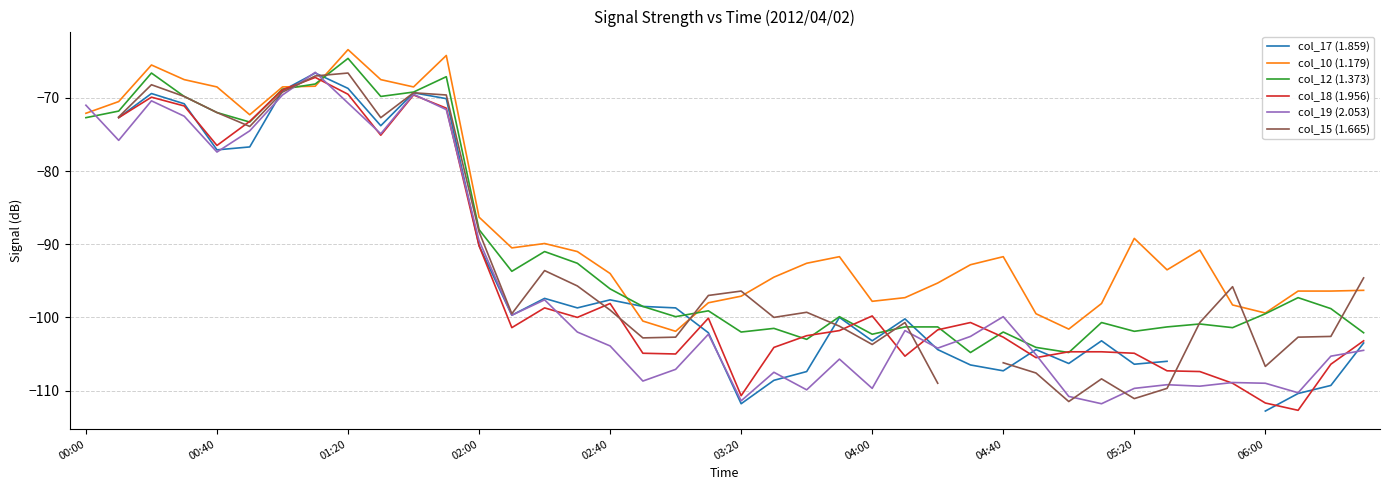

What is the total value across all series at 22?

-614.7